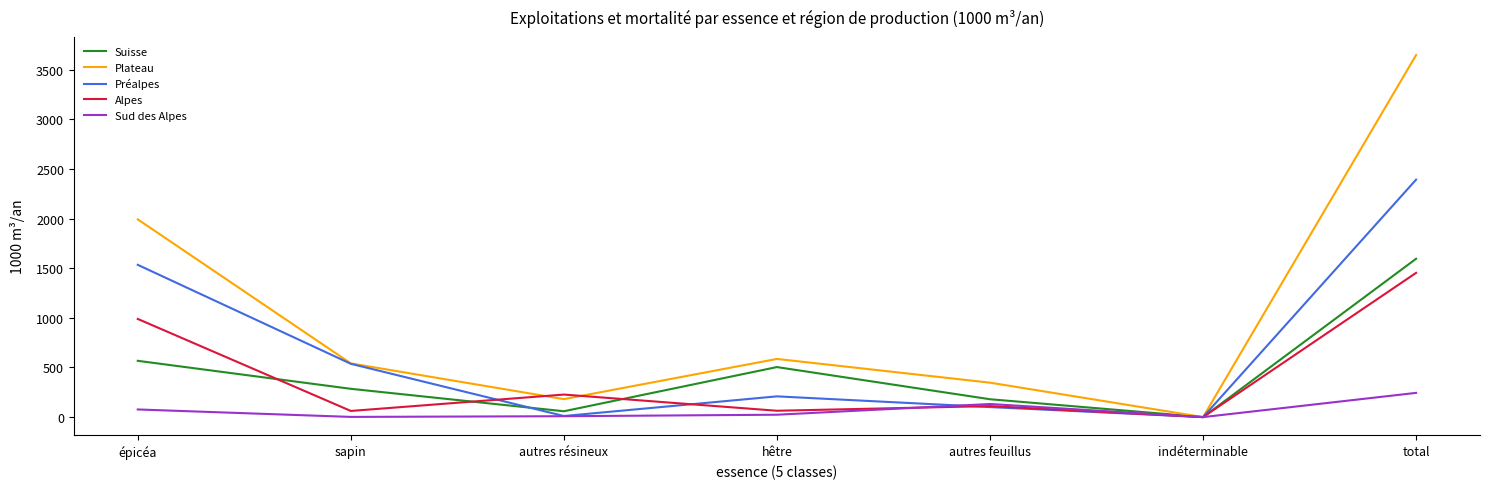

Which series has the largest range (max minus min)?

Plateau